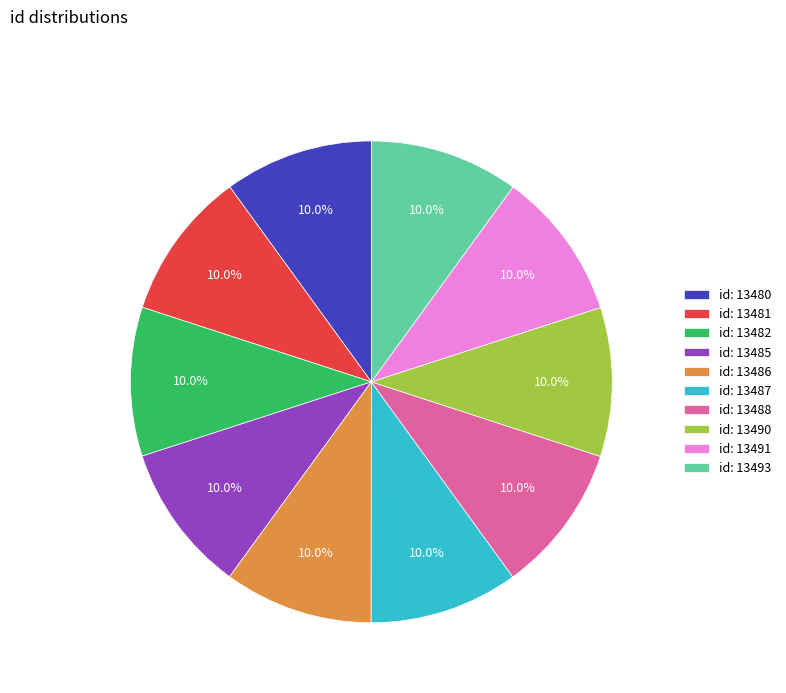

Do id: 13480 and id: 13482 together represent more than half of the pie?

No